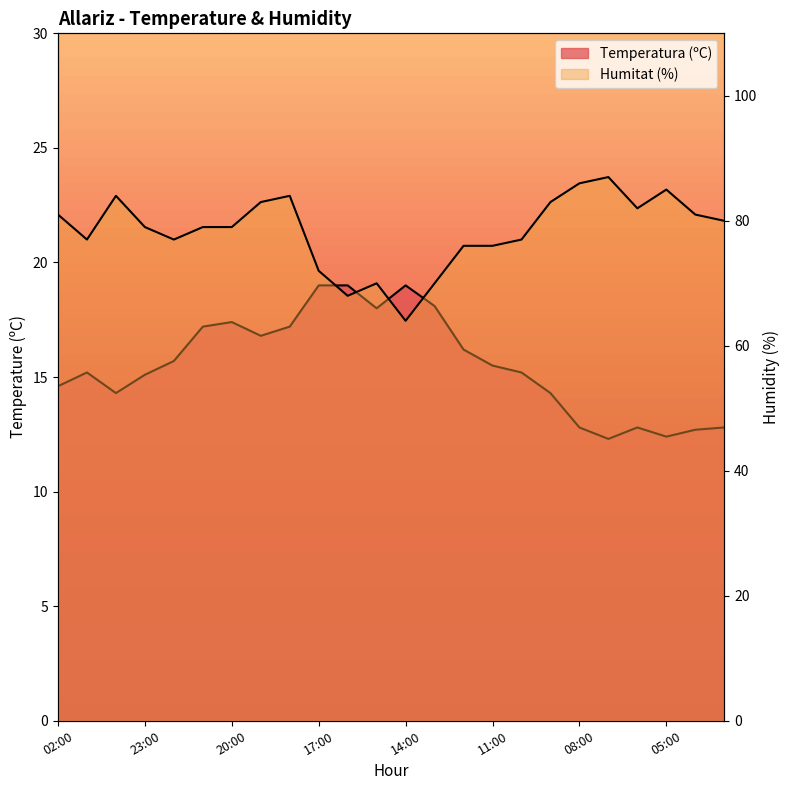

Which series changed the most between 23:00 and 18:00?

Humitat (%)